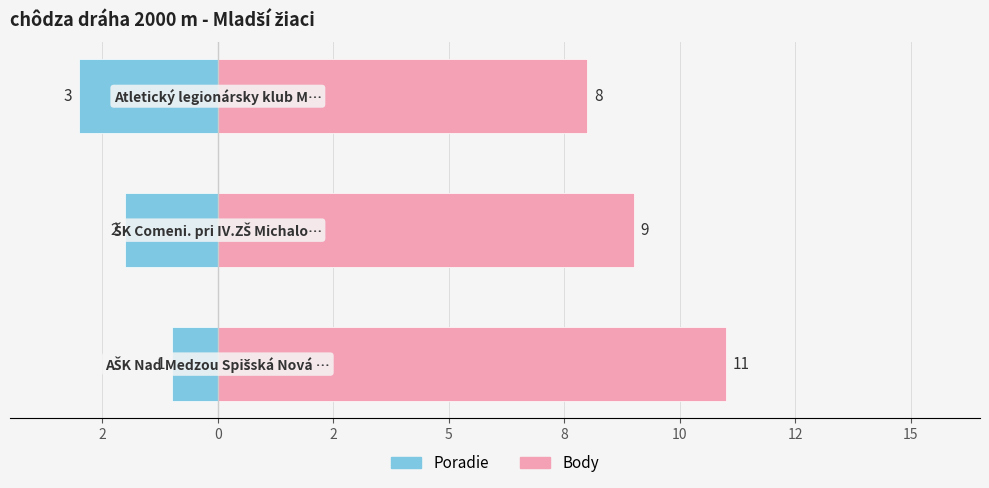

What are all the series names shown in the legend?

Poradie, Body